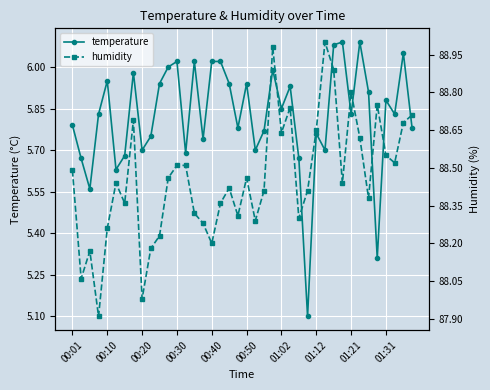

Where is temperature nearest to the value 5?

27